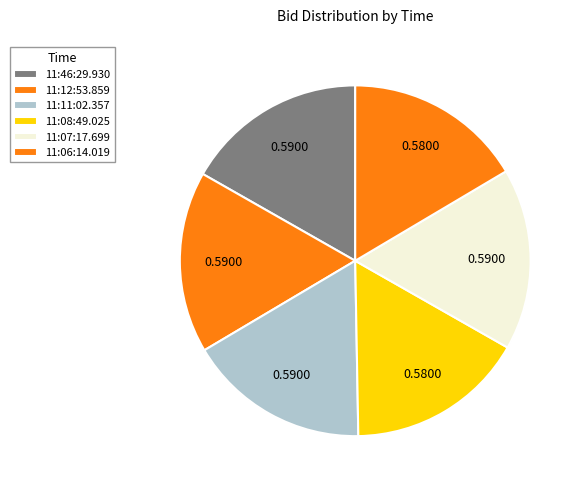

How many slices are in this pie chart?

6